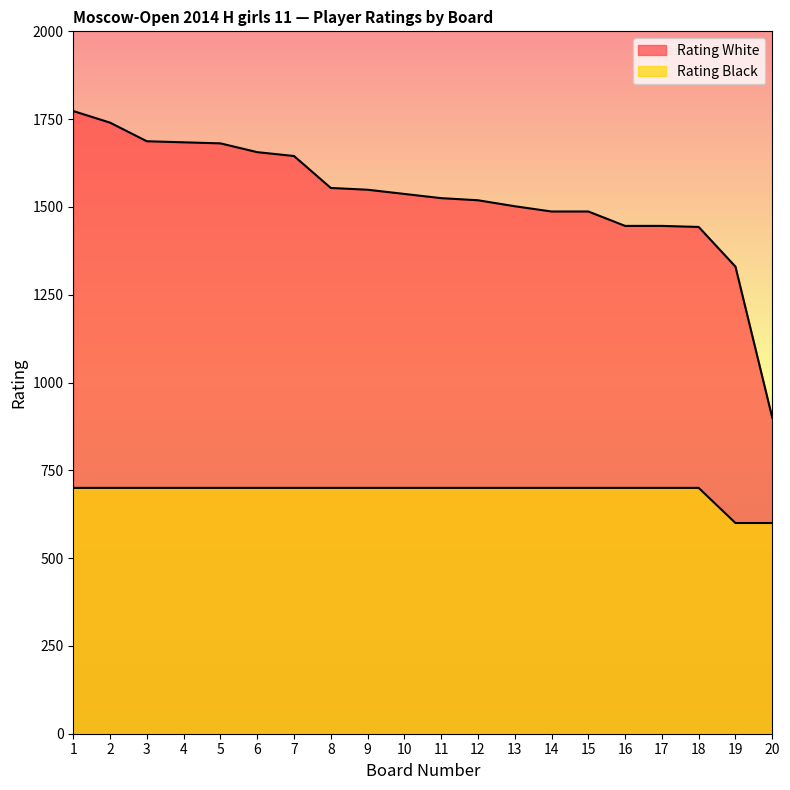

How many lines are shown in the chart?

2